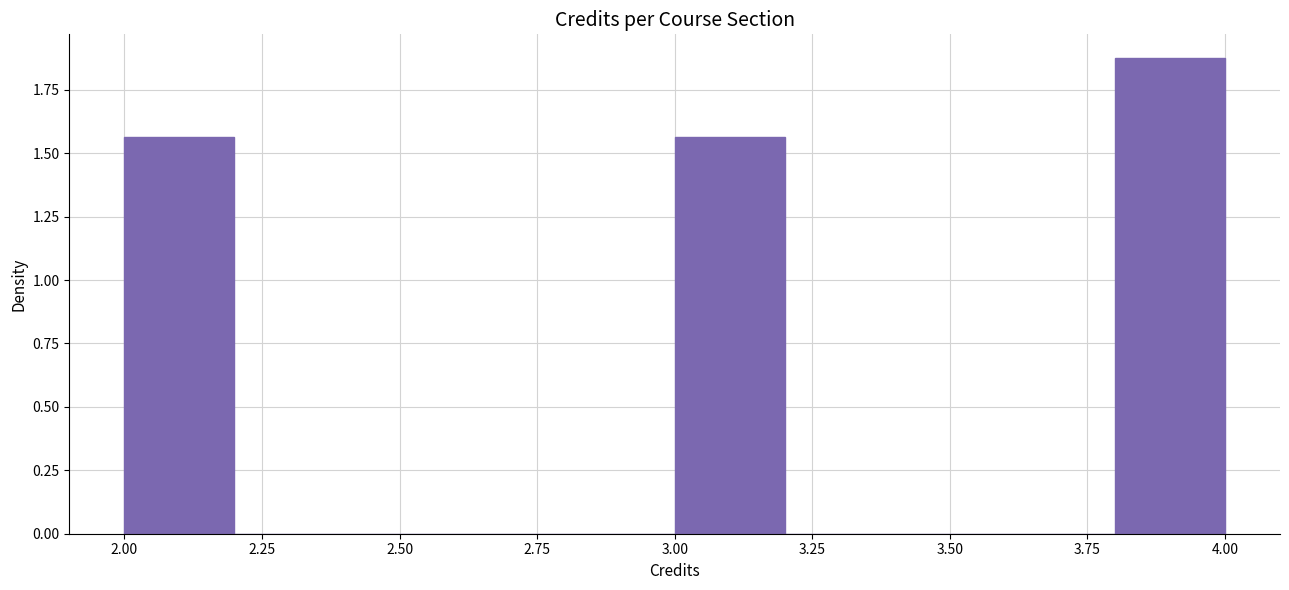

Reading left to right, transcribe this chart: for each bar, give the range it covers on the x-axis and its height. The values are not printed on the chart, so give them approximately, as read against the axis.

2.0 to 2.2: 1.55
2.2 to 2.4: 0
2.4 to 2.6: 0
2.6 to 2.8: 0
2.8 to 3.0: 0
3.0 to 3.2: 1.55
3.2 to 3.4: 0
3.4 to 3.6: 0
3.6 to 3.8: 0
3.8 to 4.0: 1.90